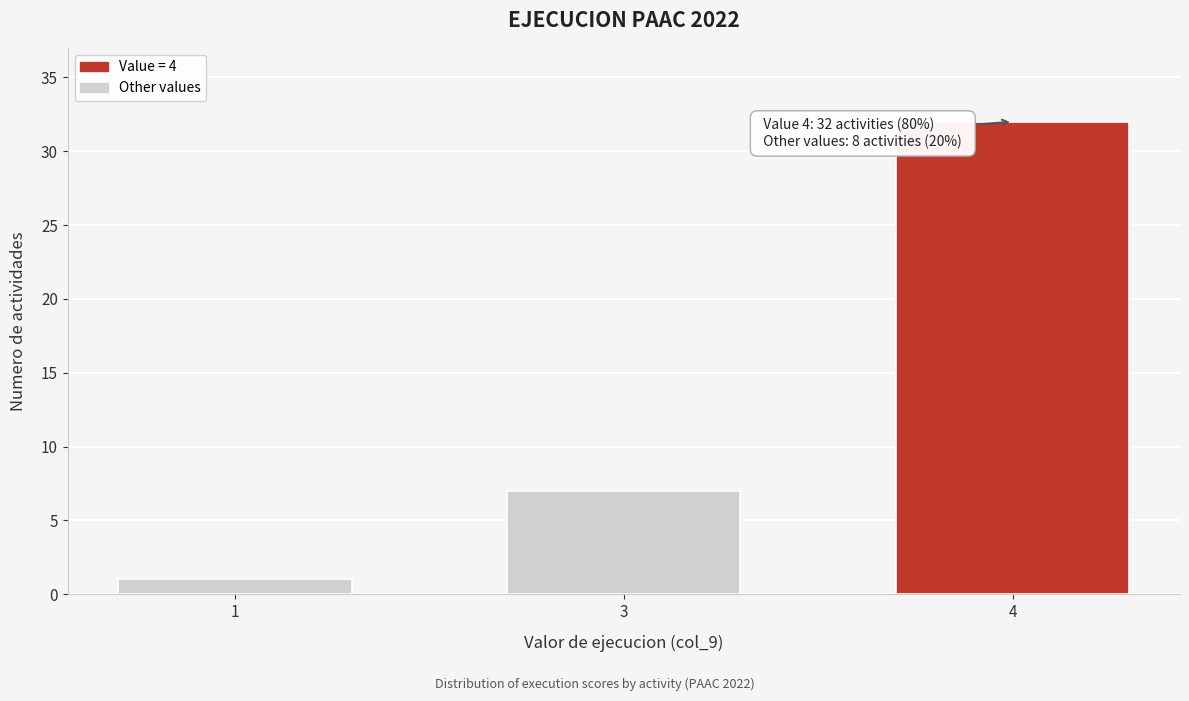

Reading right to left, extract all data points from this chart.

4=32	3=7	1=1